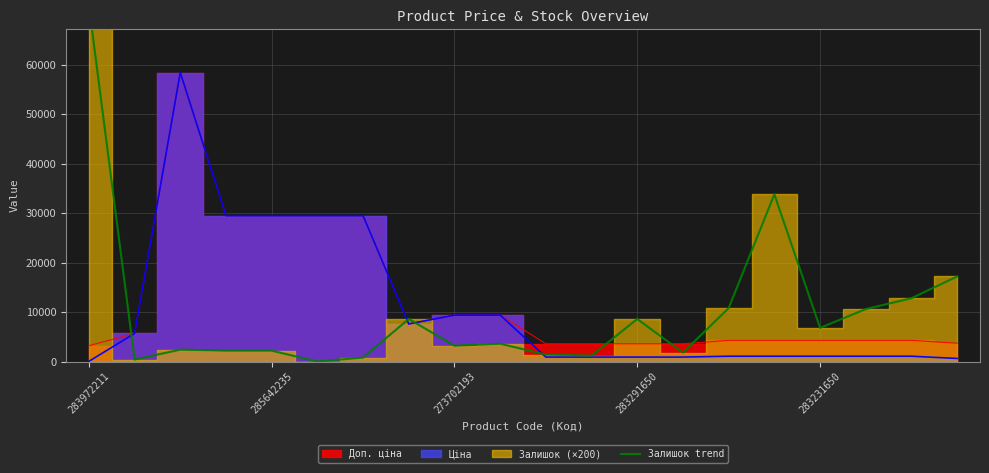

Does the chart display data point markers on the line(s)?

No